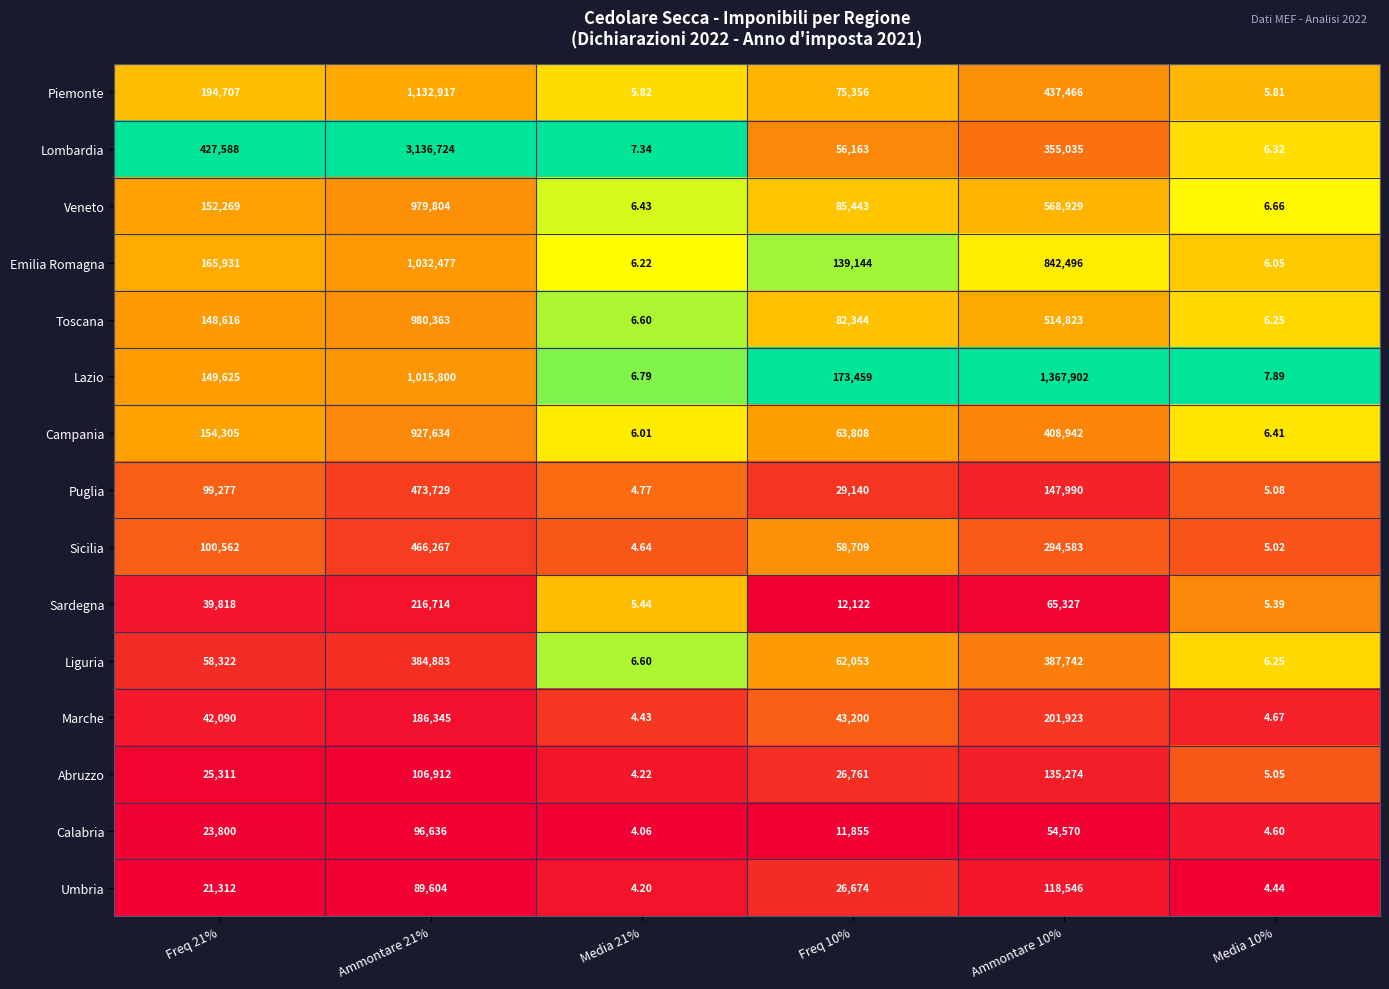

Between Freq 21% and Freq 10%, which series saw the biggest shift?

Lombardia